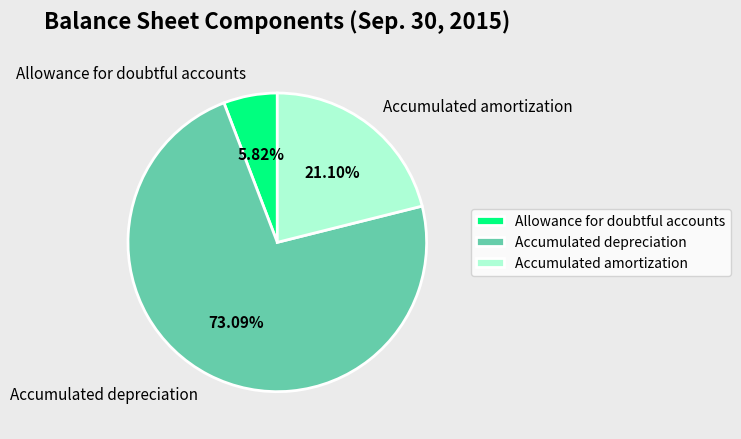

Rank the categories by value from highest to lowest.

Accumulated depreciation, Accumulated amortization, Allowance for doubtful accounts